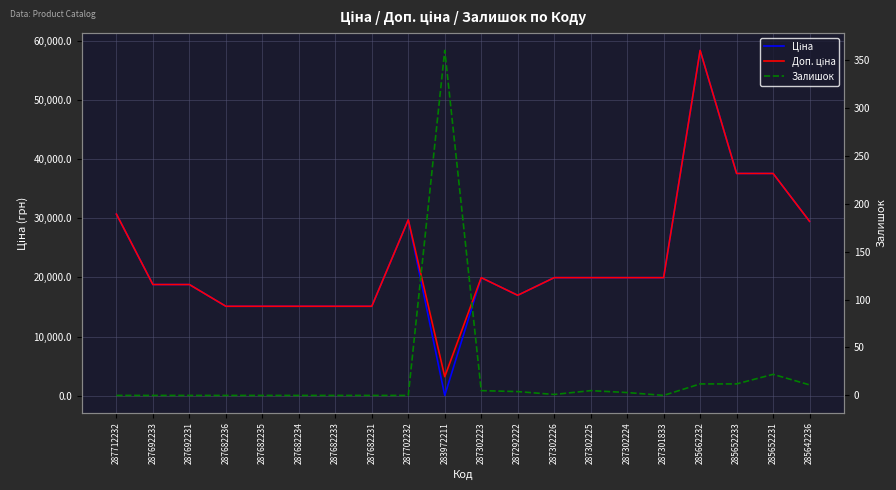

List the series in order of their peak value, lowest first.

Залишок, Ціна, Доп. ціна